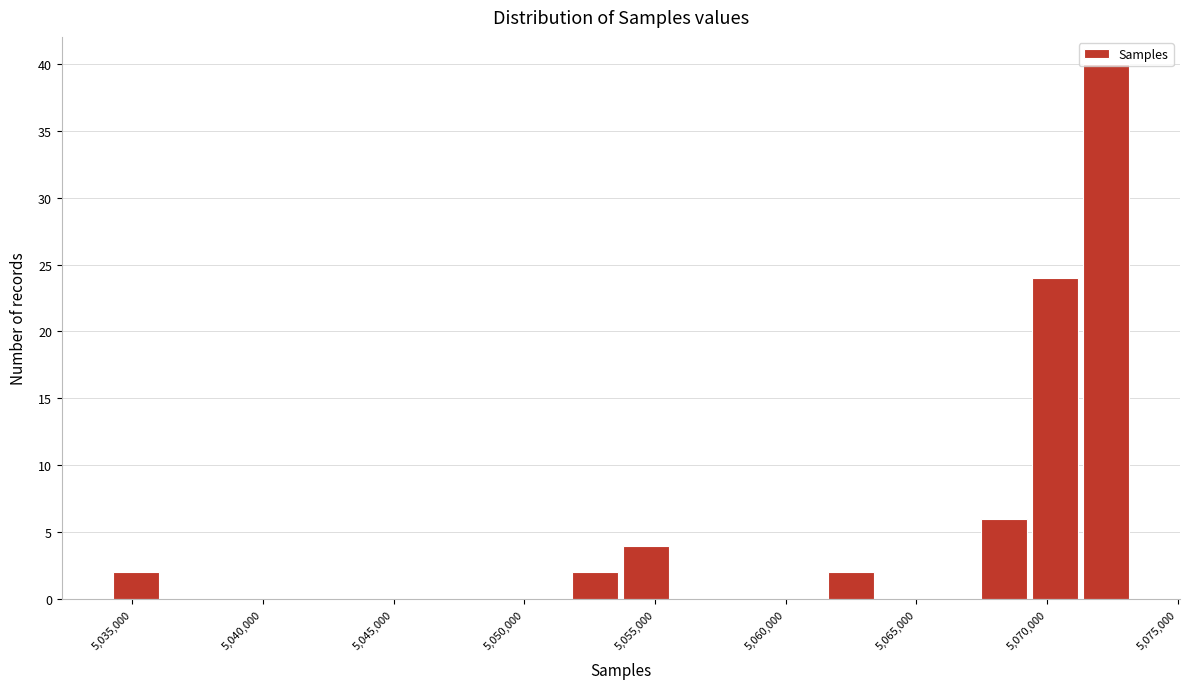

Around what value on the x-axis is the tallest bar? Give the approximate position of its centre, as read against the axis.

5072500